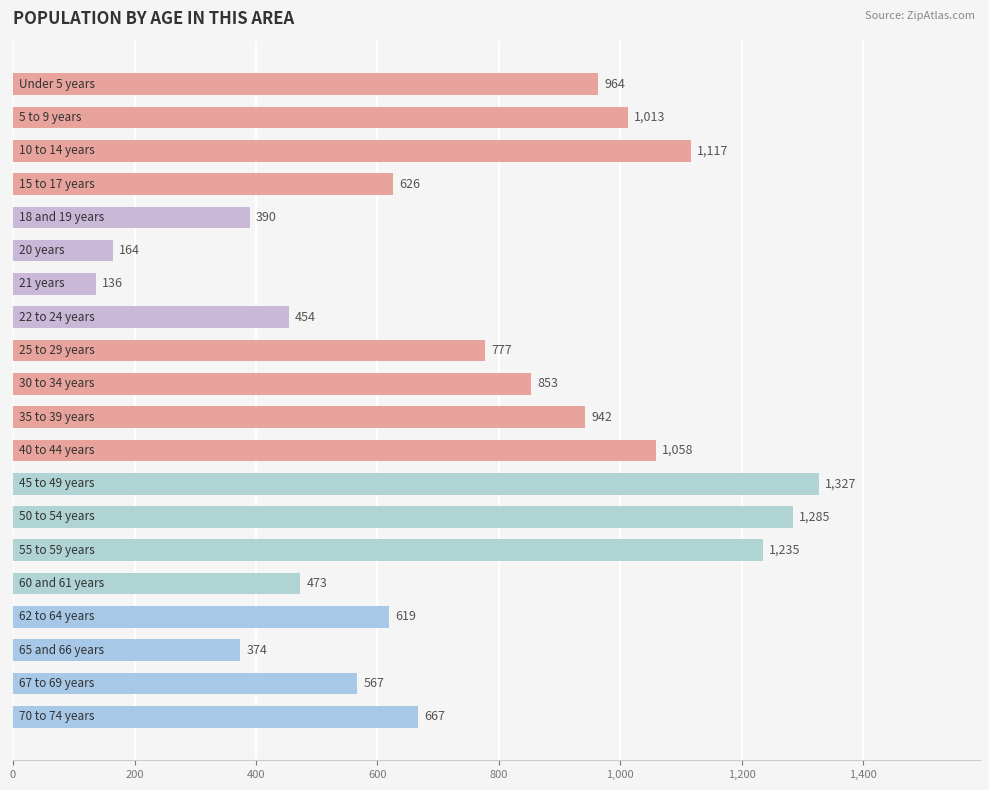

What is the value of the 19th bar from the top?

567